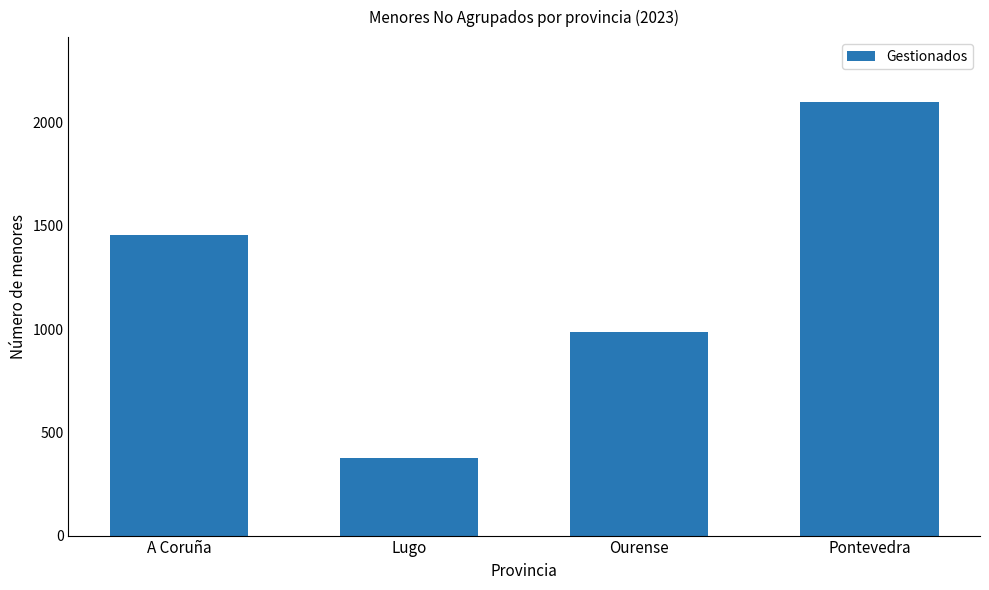

Where is the data nearest to the value 1238?

A Coruña